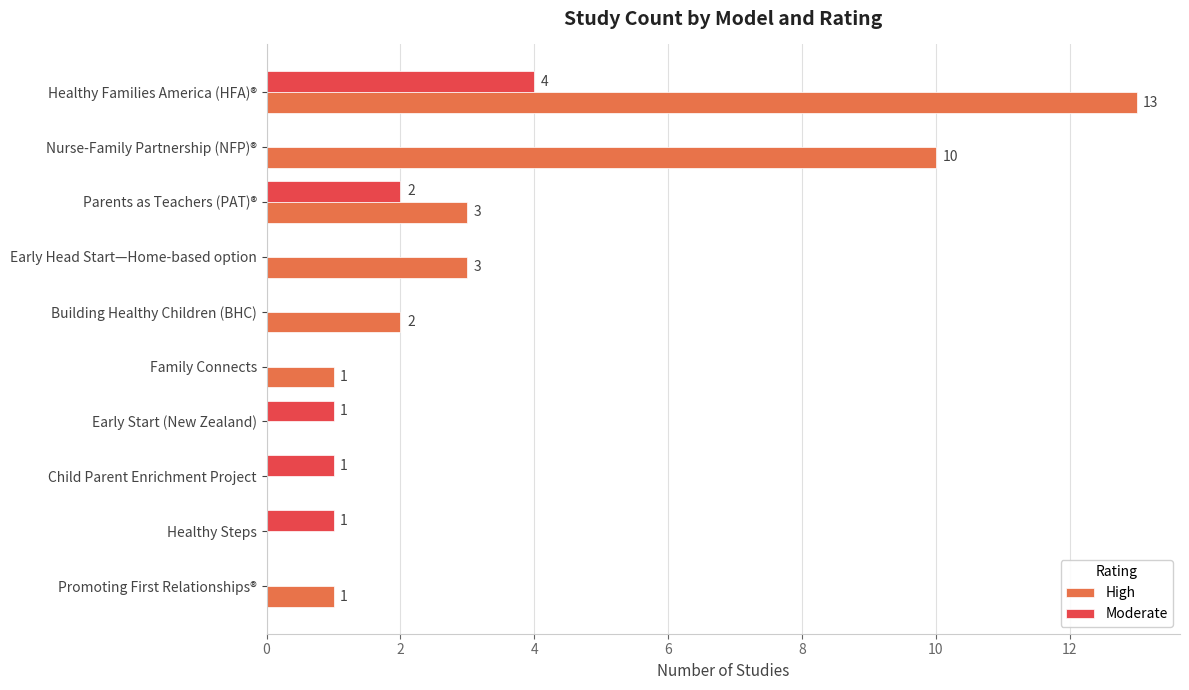

What is the sum of all Moderate values?

9